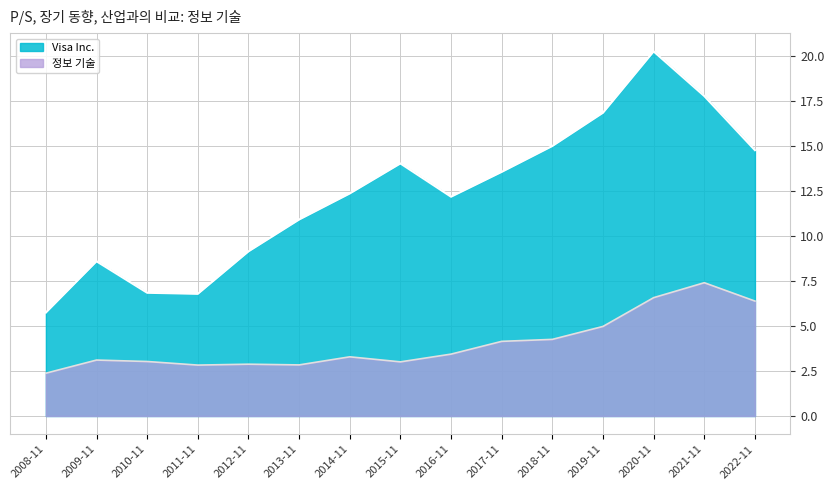

Rank the categories by 정보 기술 value from highest to lowest.

2021-11, 2020-11, 2022-11, 2019-11, 2018-11, 2017-11, 2016-11, 2014-11, 2009-11, 2010-11, 2015-11, 2012-11, 2013-11, 2011-11, 2008-11